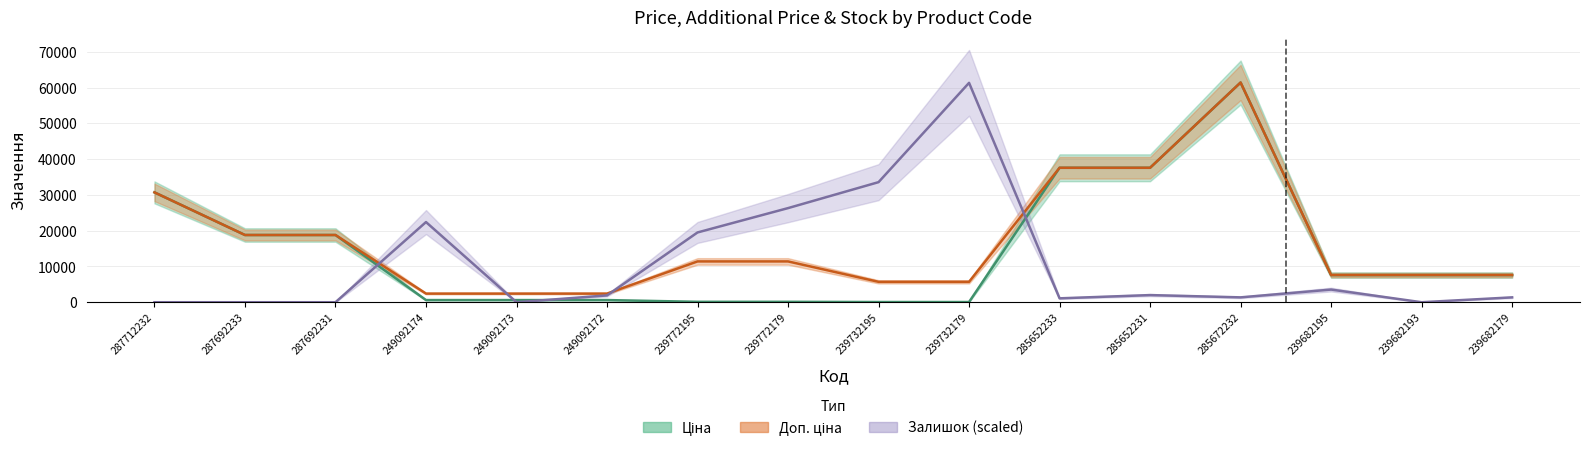

How many values in the Доп. ціна series exceed 11410?

6